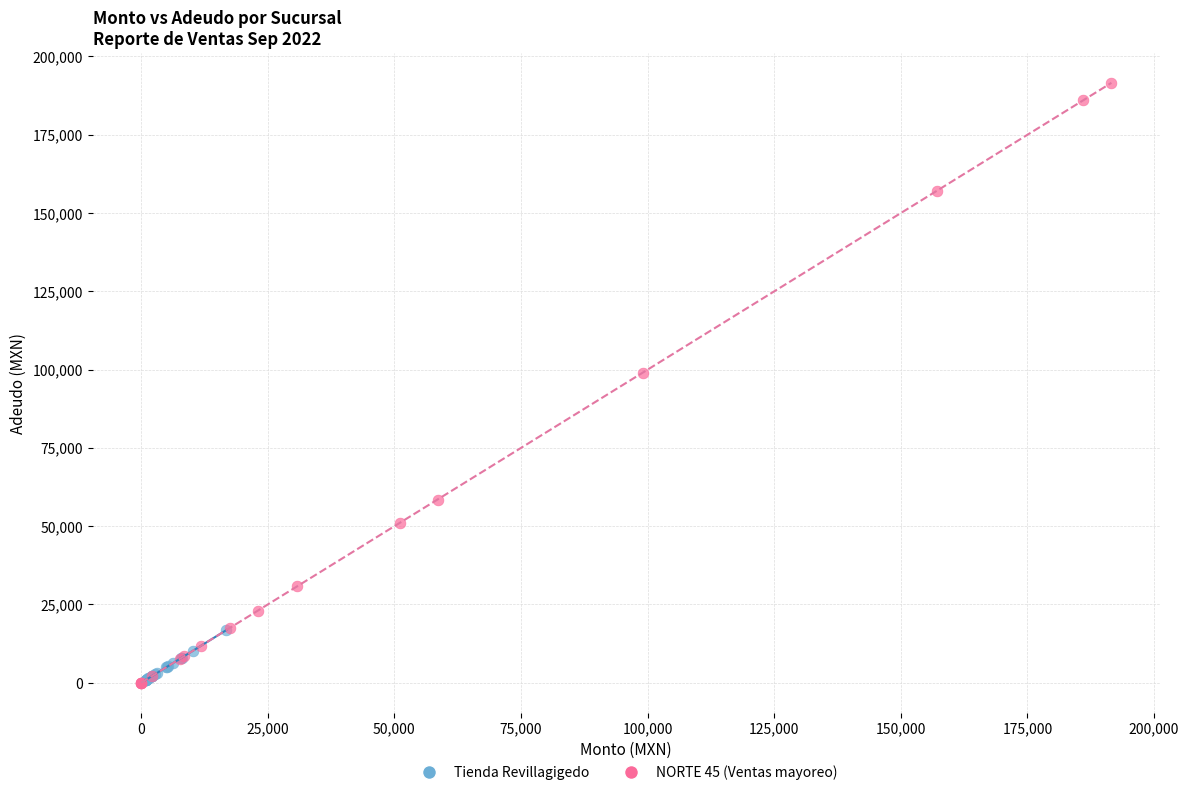

Which series reaches the maximum Y coordinate?

NORTE 45 (Ventas mayoreo)